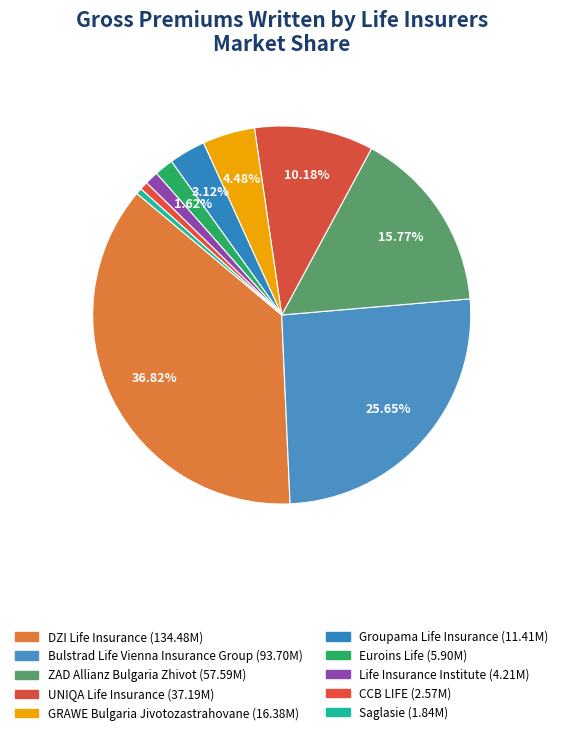

Is it true that Bulstrad Life Vienna Insurance Group is 14% of the pie?

False